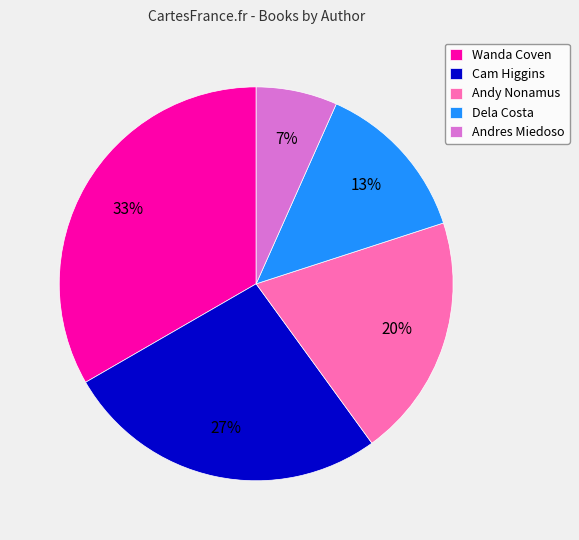

Rank the categories by value from highest to lowest.

Wanda Coven, Cam Higgins, Andy Nonamus, Dela Costa, Andres Miedoso